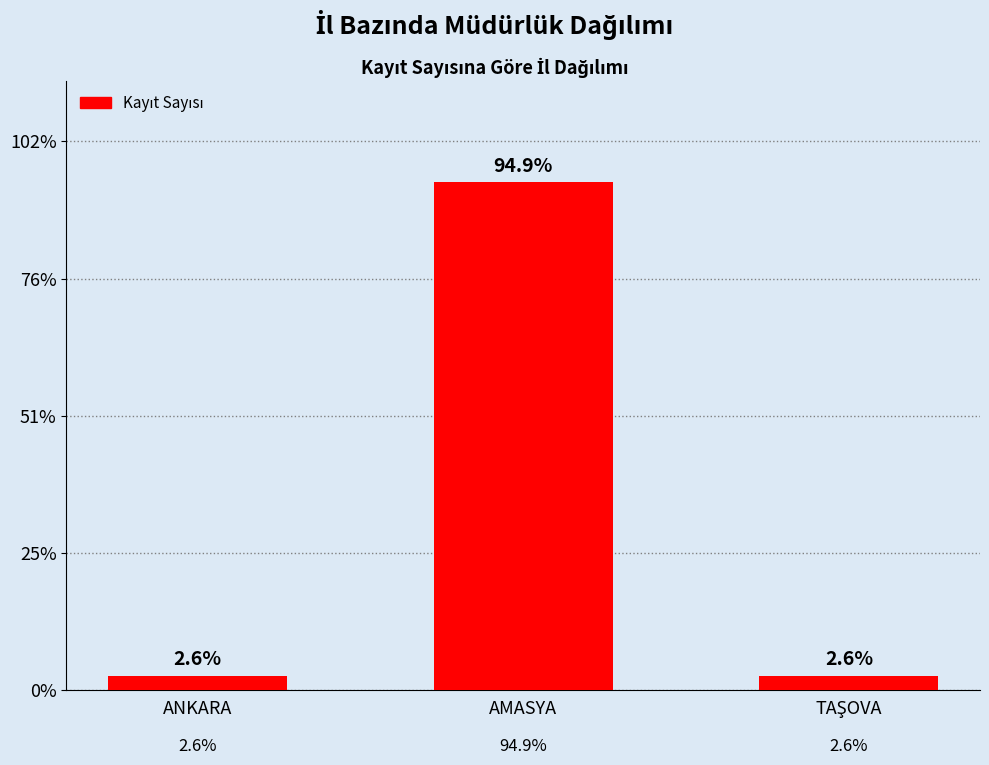

Does the chart contain any negative values?

No